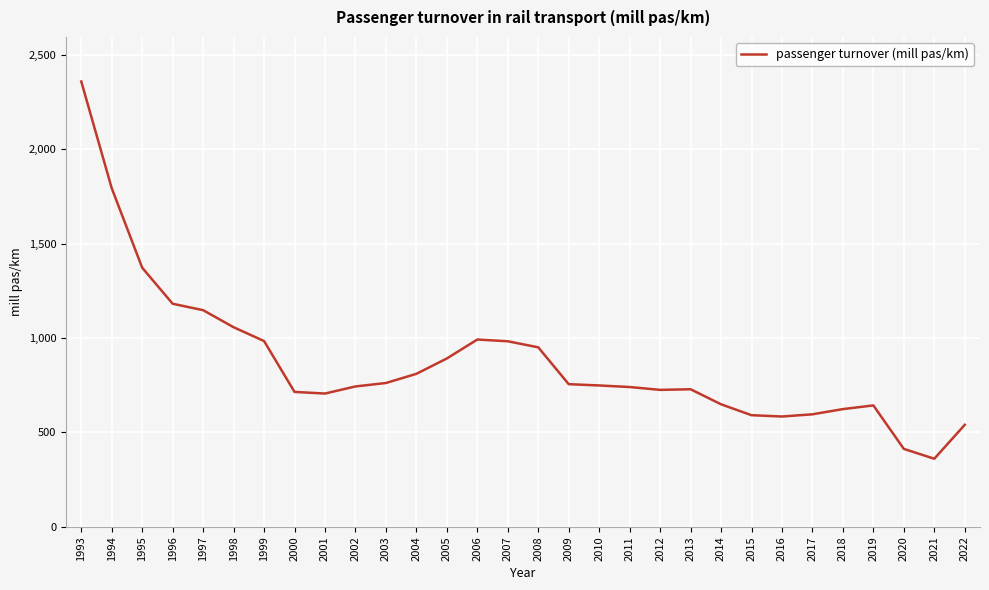

What is the change in value from 2002 to 2017?

-147.6